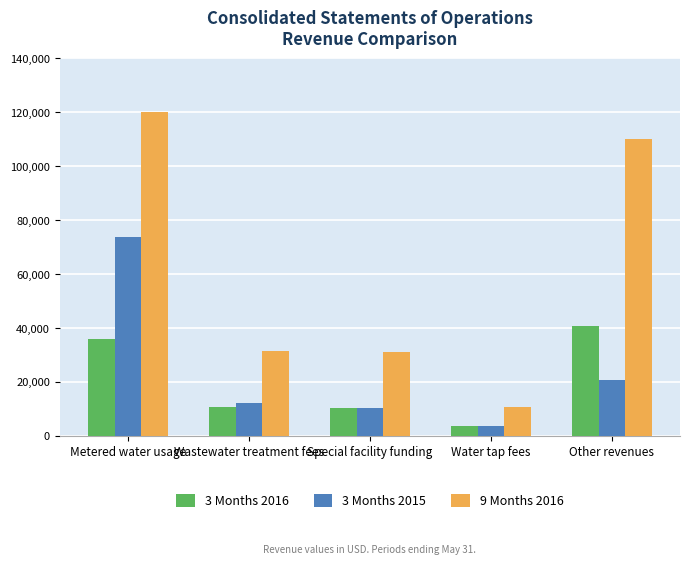

What is the greatest value displayed?

119832